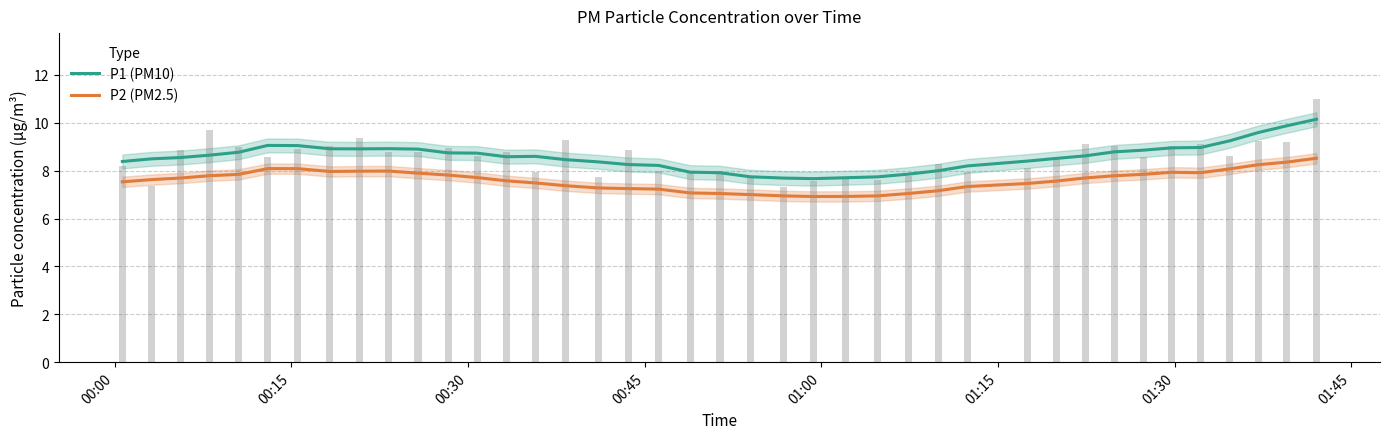

True or false: P1 (PM10) and P2 (PM2.5) cross at least once.

False